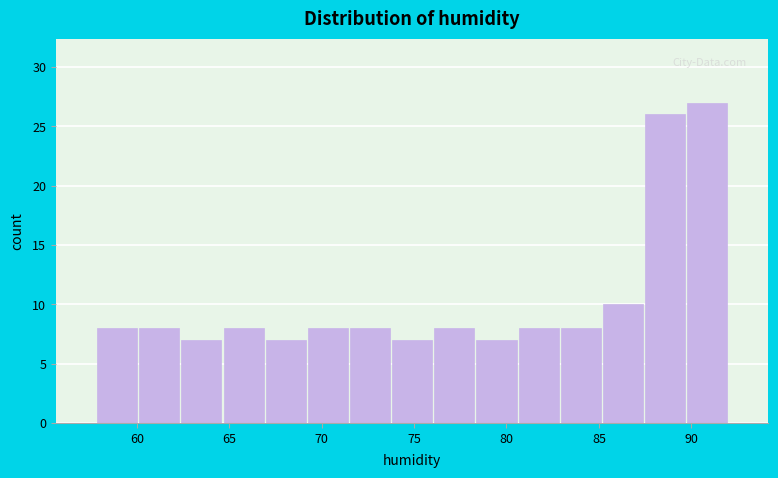

What is the height of the bar covering 85.0 to 87.5 on the x-axis? Neither the bar edges nor the heights are printed on the chart, so give them approximately, as read against the axes.

10